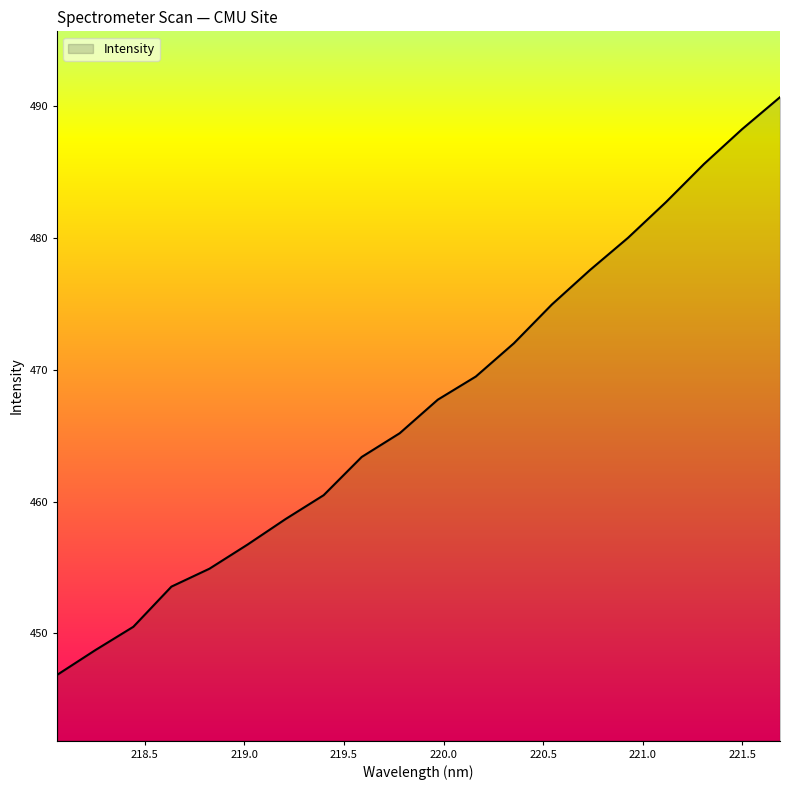

What is the difference between the maximum and minimum values?

43.9